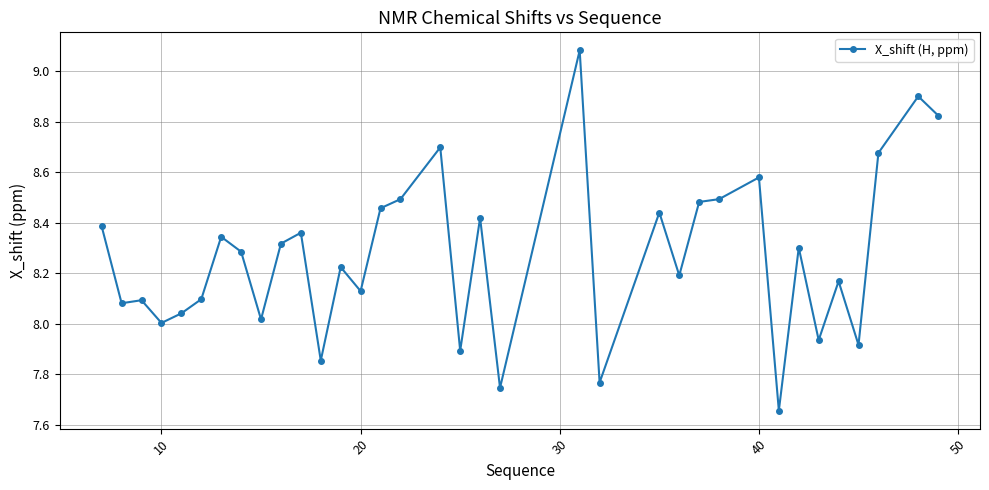

True or false: the data has more than 2 interior local peaks.

True